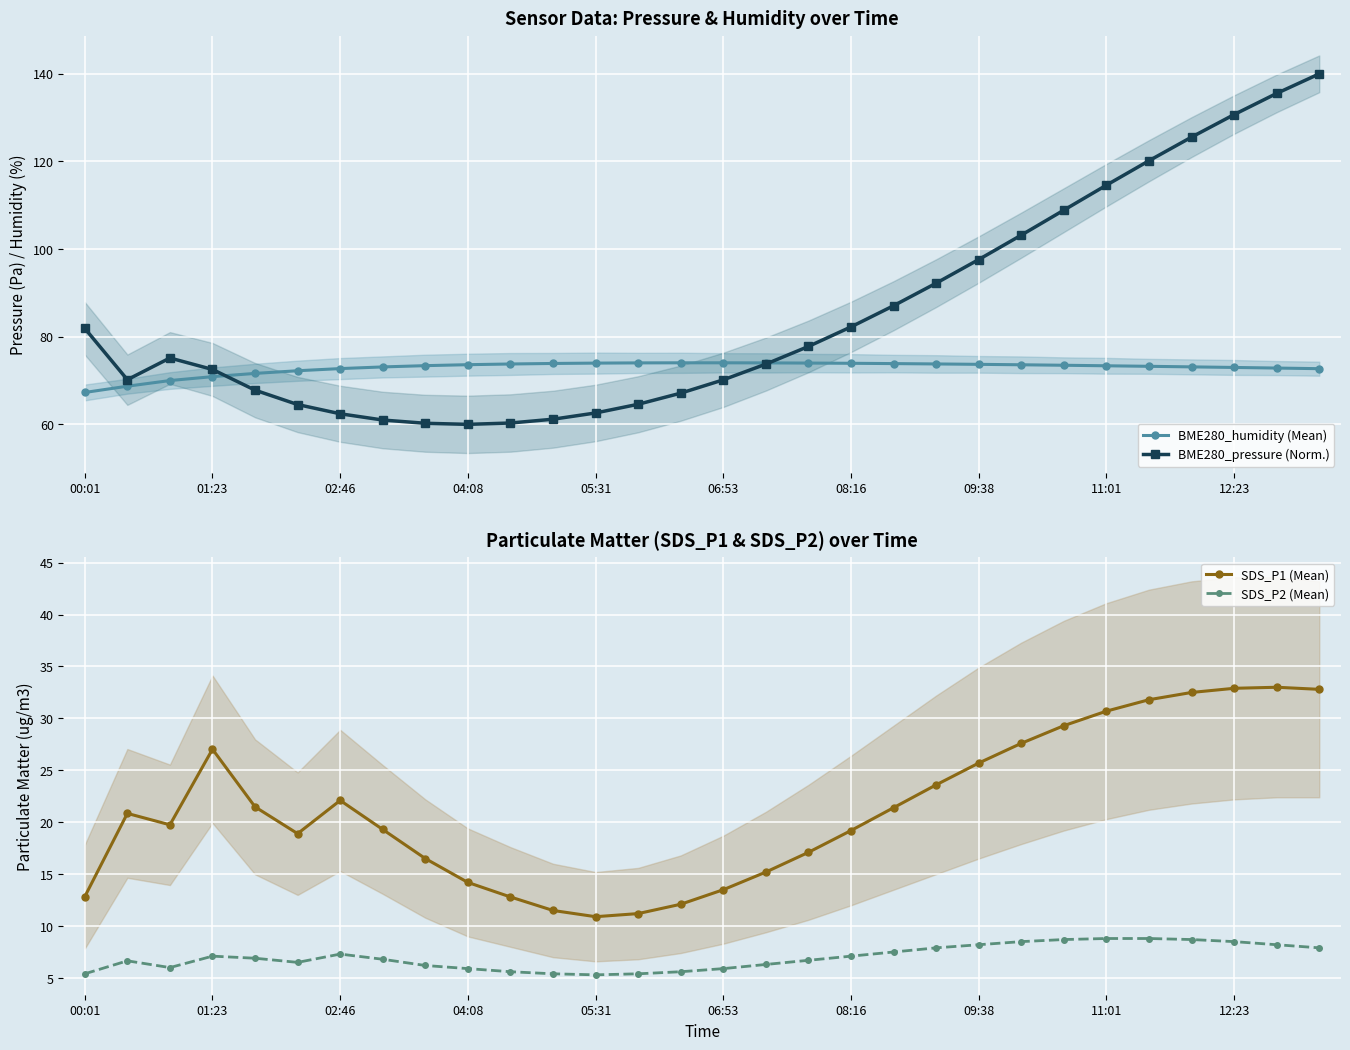

Which series has the largest total across all categories?

BME280_pressure (Norm.)